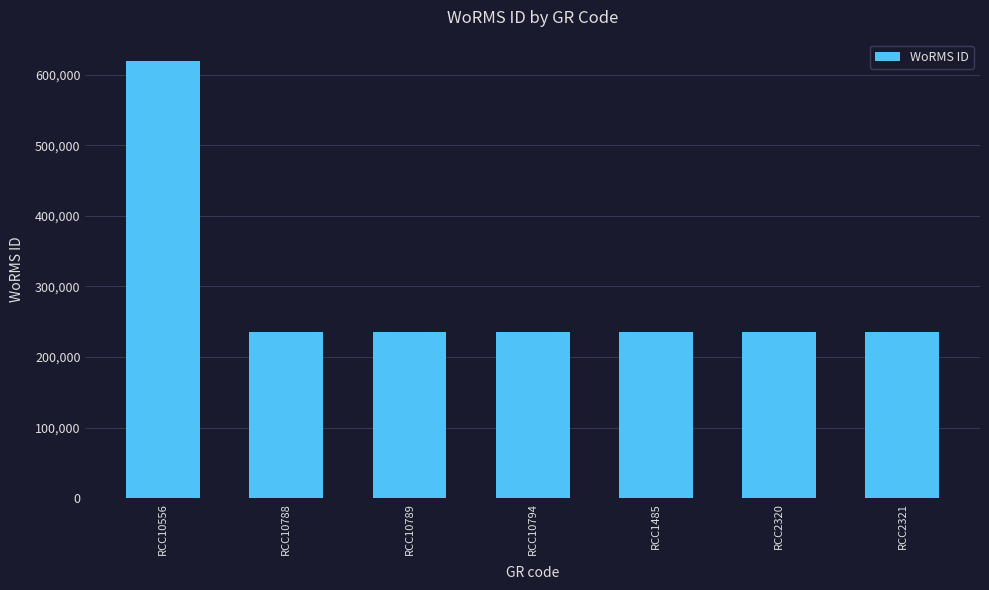

What is the approximate value at RCC10794?

235962